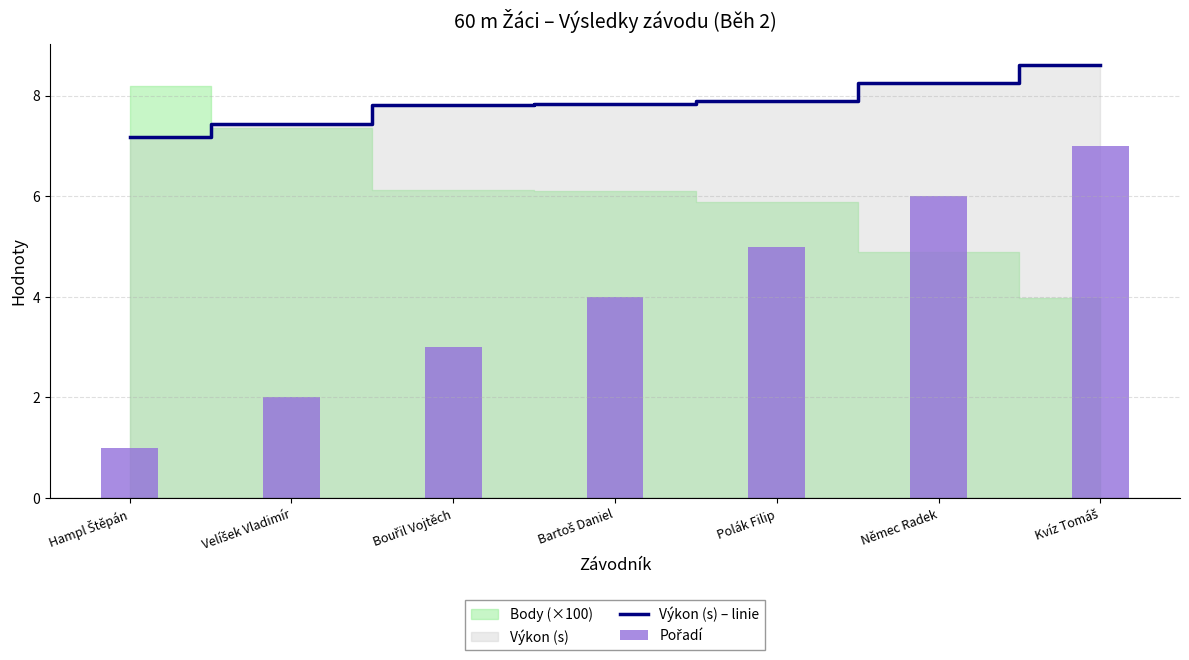

What is the difference between the maximum and second lowest values in the Pořadí series?

5.0